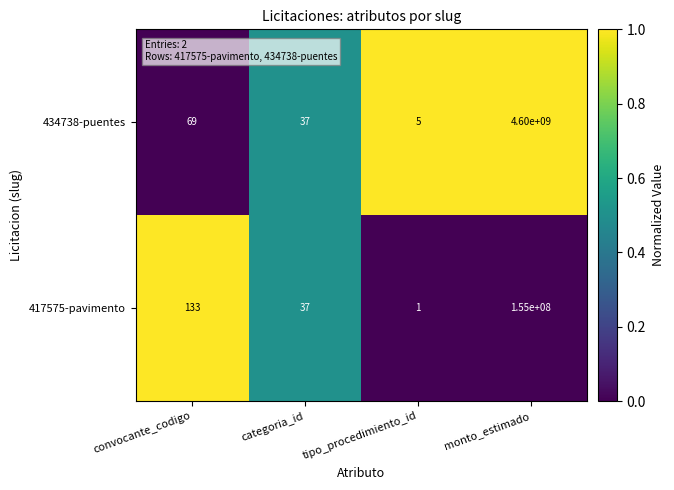

What is the difference between the 417575-pavimento values at tipo_procedimiento_id and convocante_codigo?

132